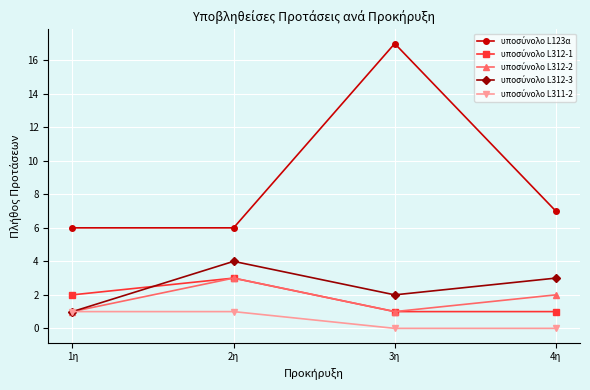

Is this an area chart (filled region under the line)?

No